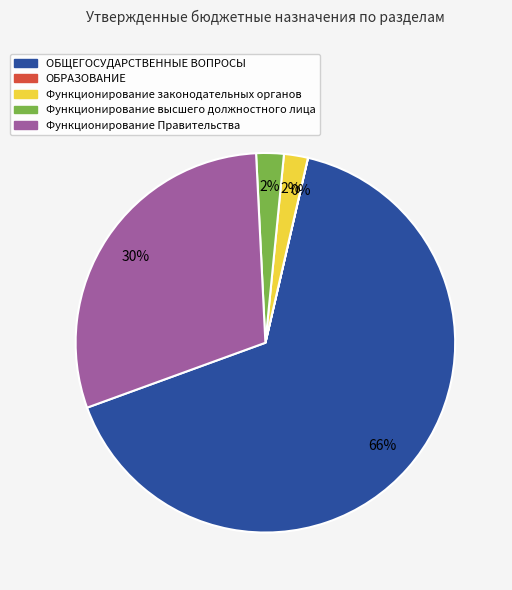

Is it true that Функционирование Правительства is 18% of the pie?

False